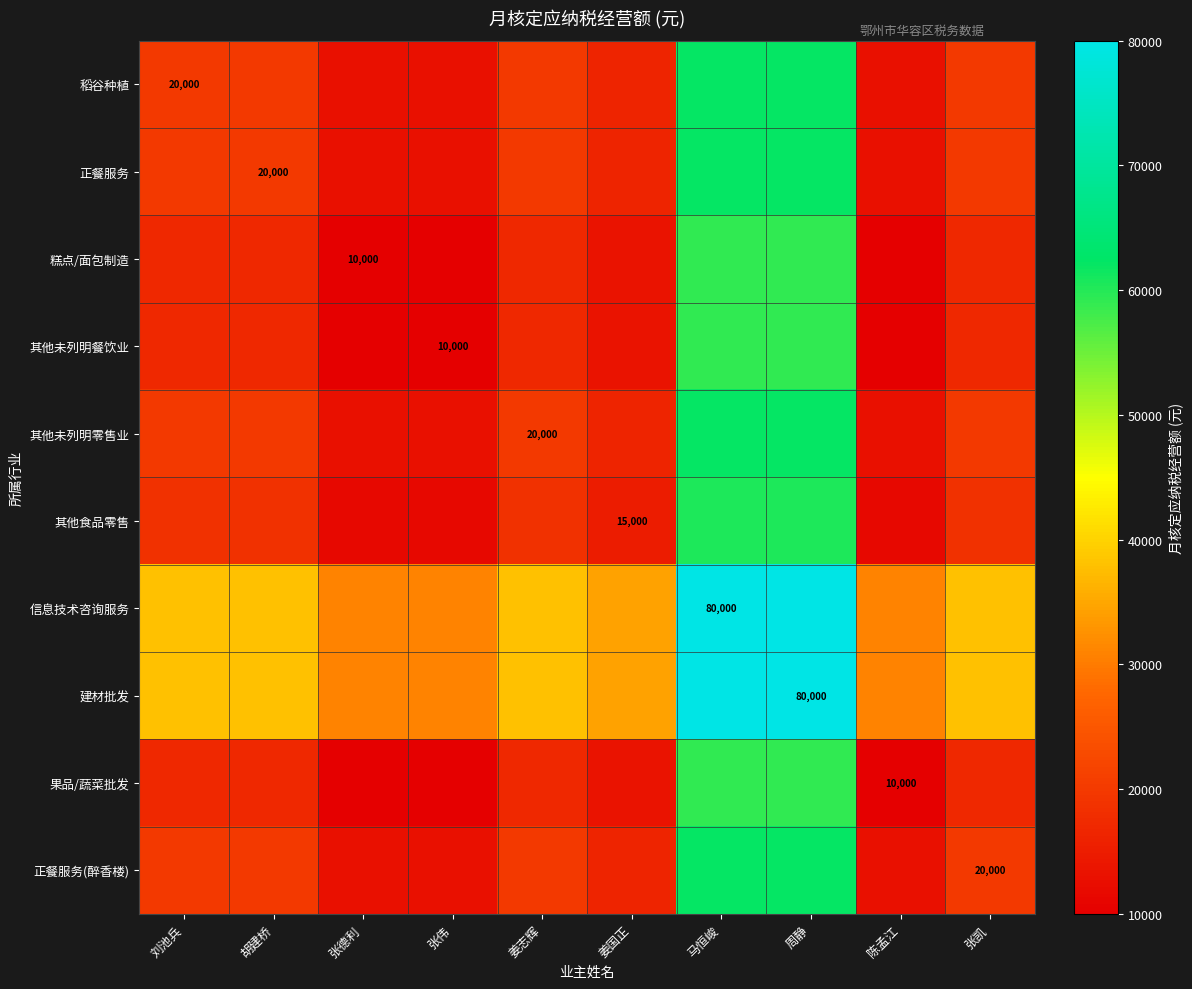

The 建材批发 series shows 80000 at 周静. True or false?

True